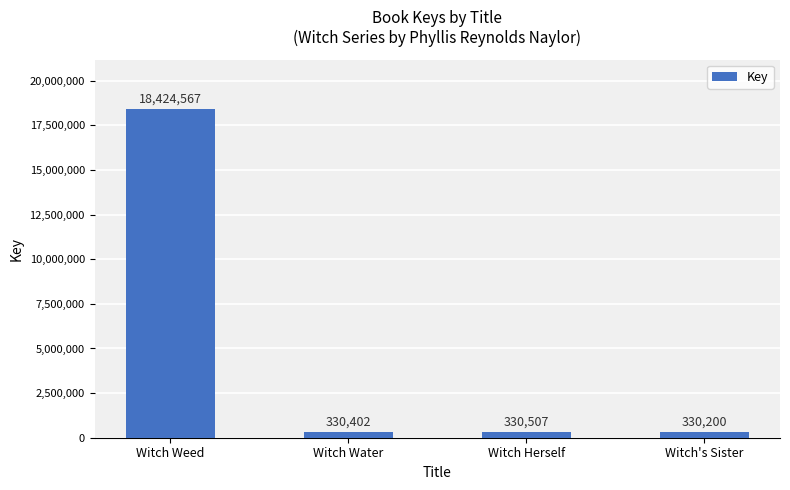

What is the label of the 4th bar from the right?

Witch Weed